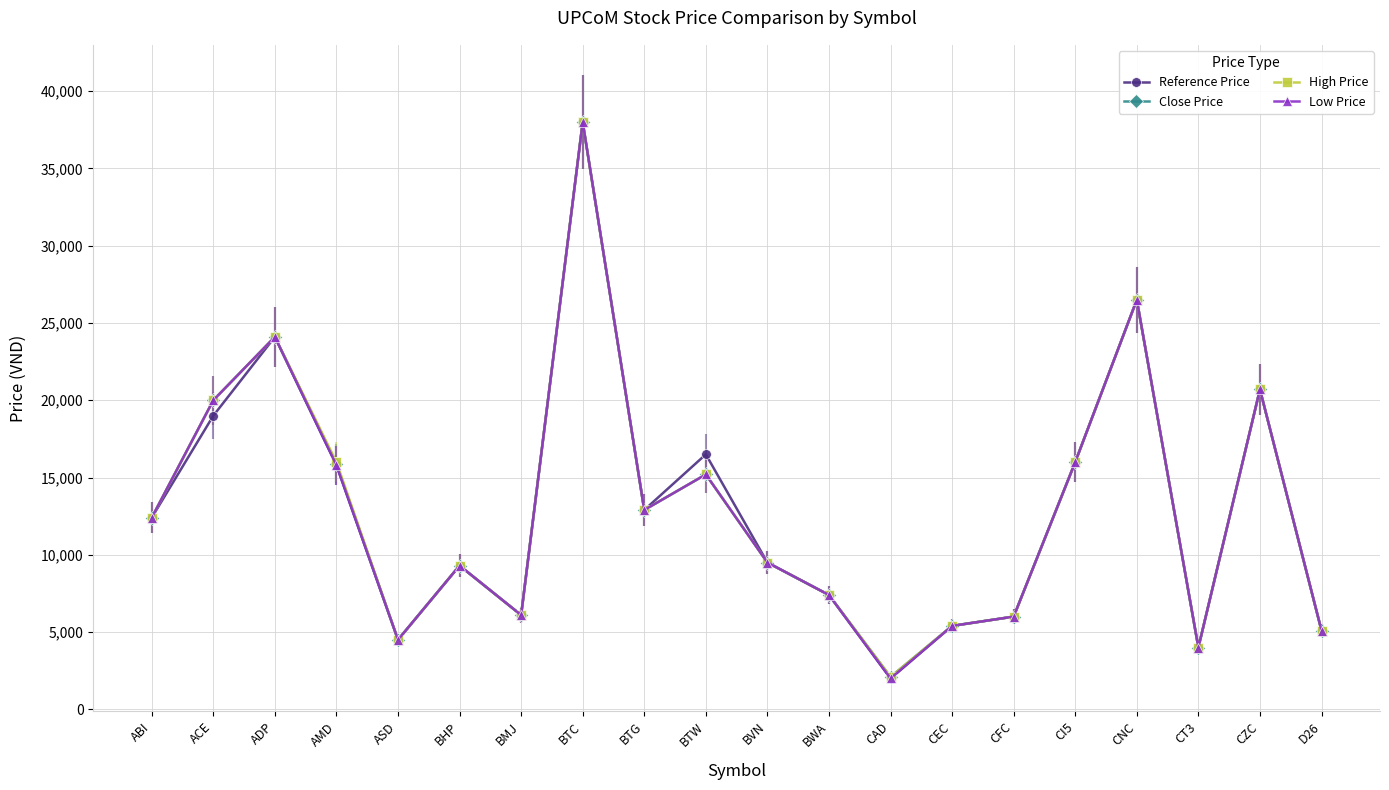

What is the label of the 14th point from the right?

BMJ